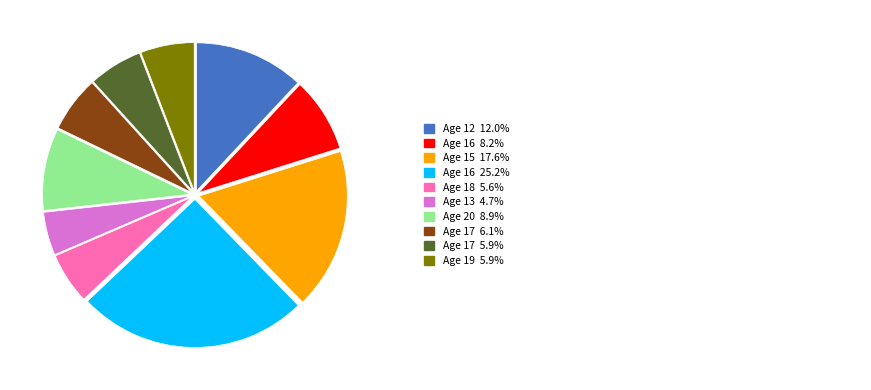

Is there any slice that represents more than half of the pie?

No